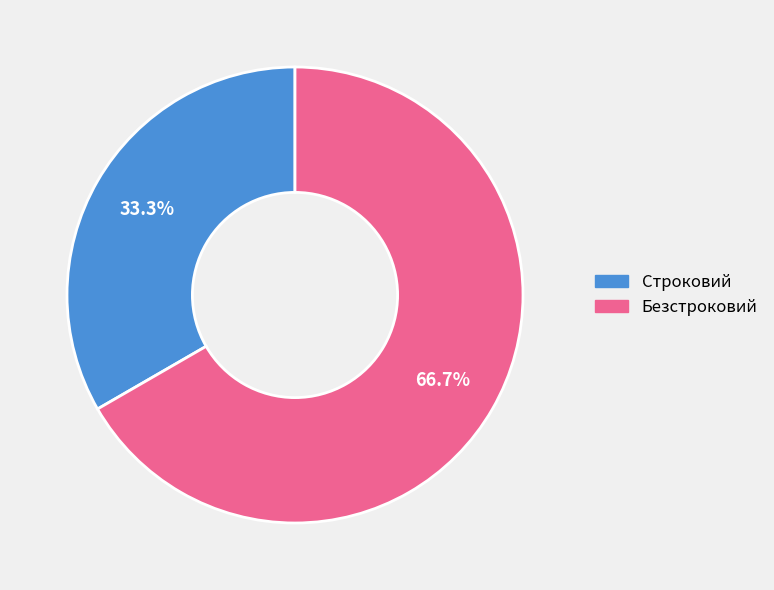

How many segments does this pie chart have?

2